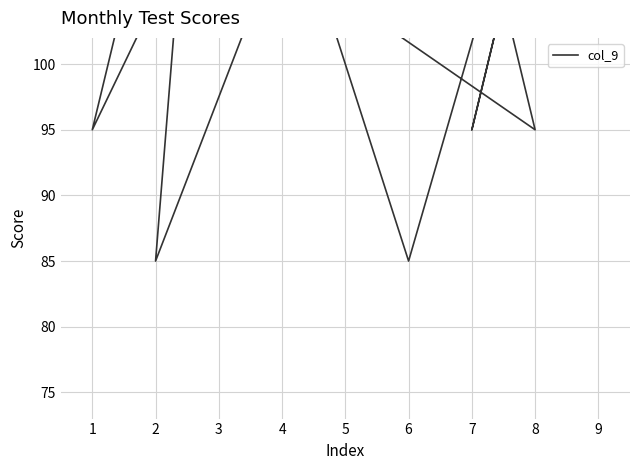

How many data points are less than 115?

7